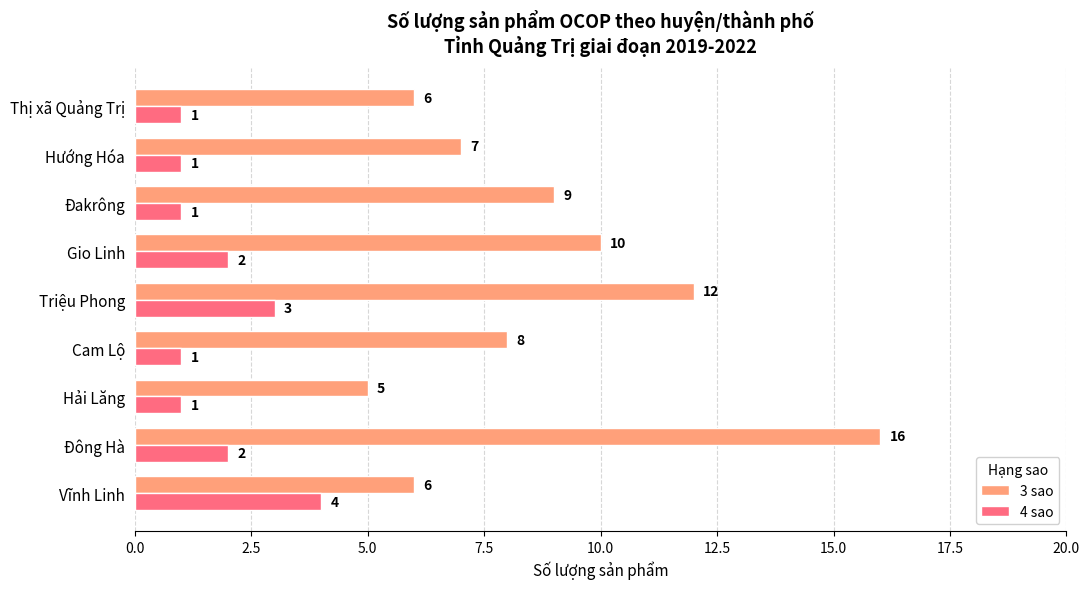

At which category is the sum across all series the highest?

Đông Hà